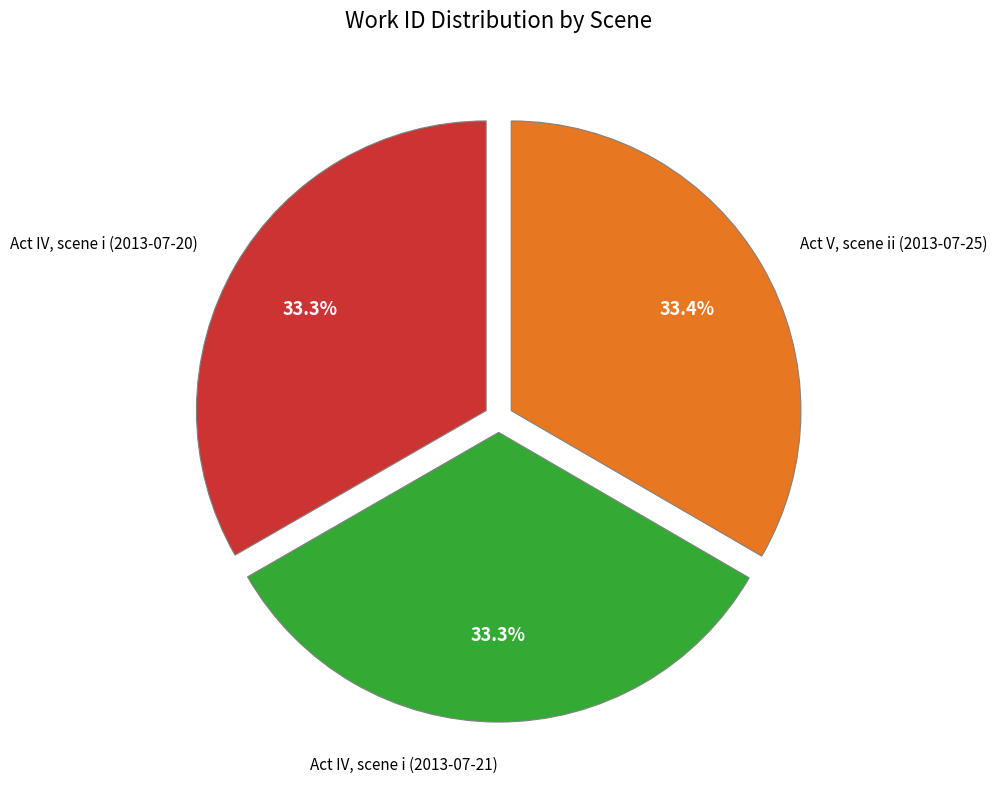

Does Act IV, scene i (2013-07-20) represent more than half of the total?

No